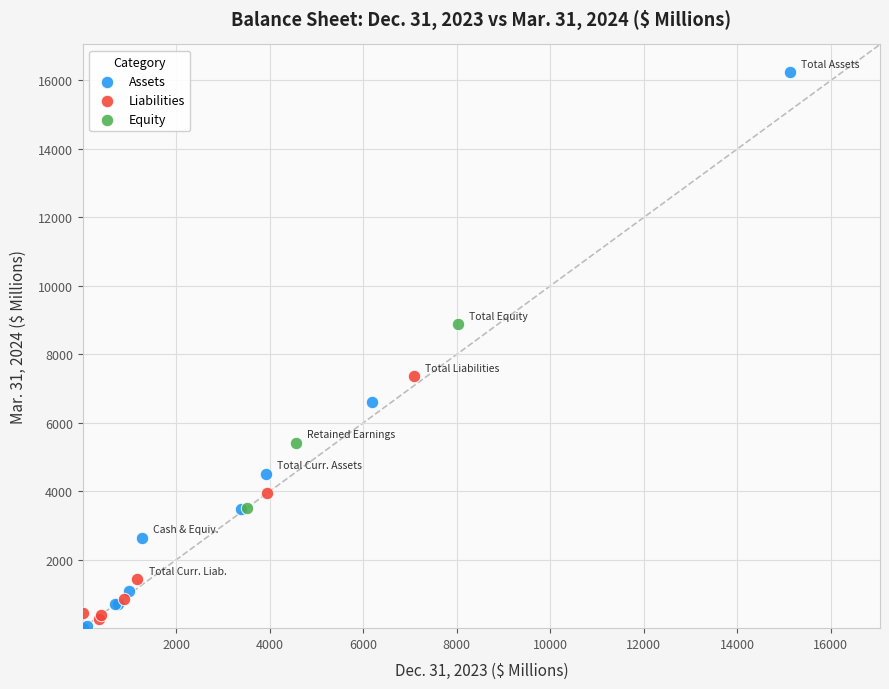

Which series has the widest spread of Y values?

Assets